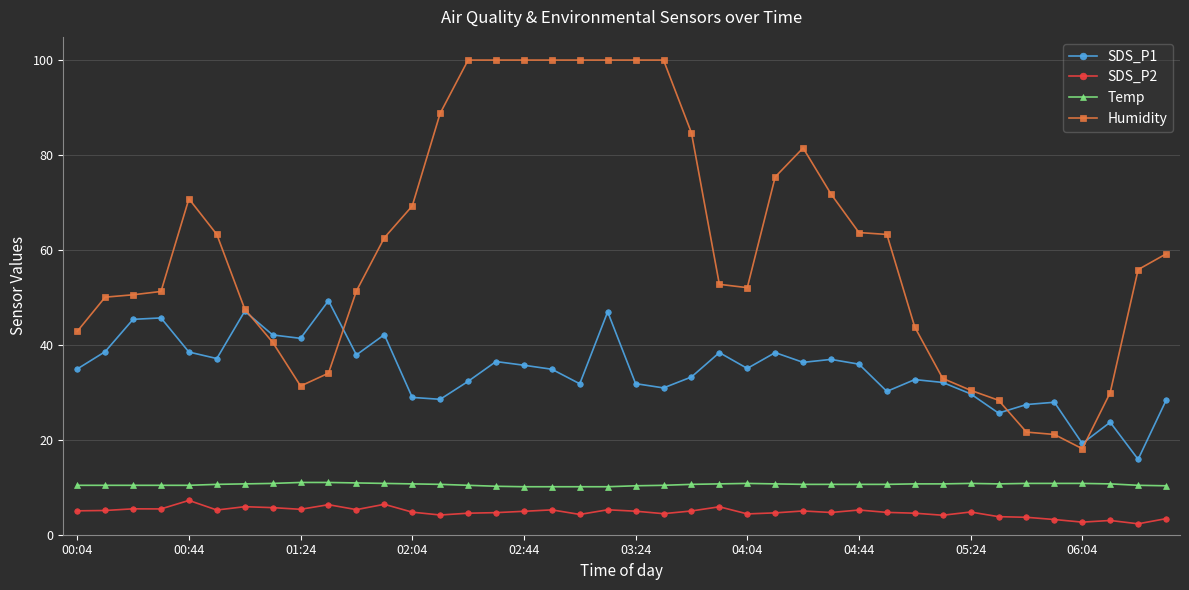

Which series has the largest range (max minus min)?

Humidity